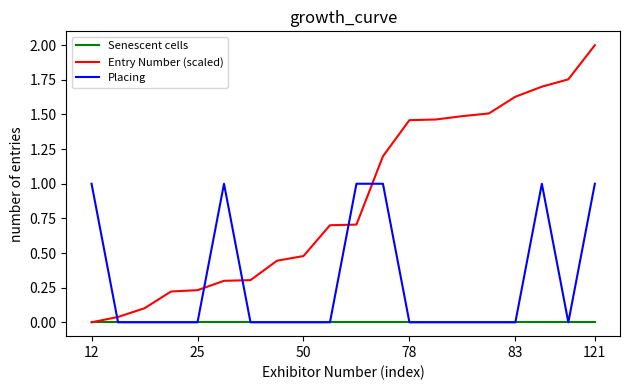

Count the number of data series in this chart.

3